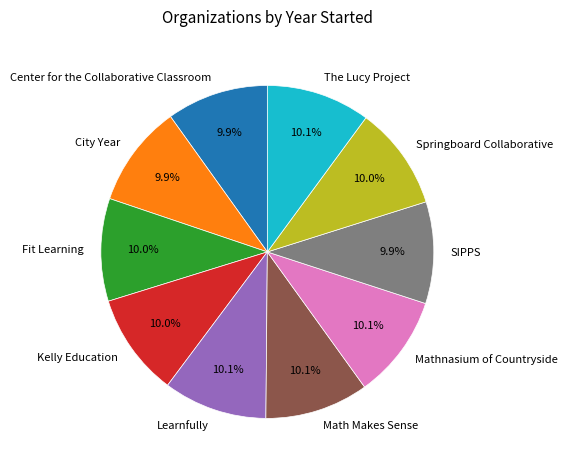

How many slices are in this pie chart?

10